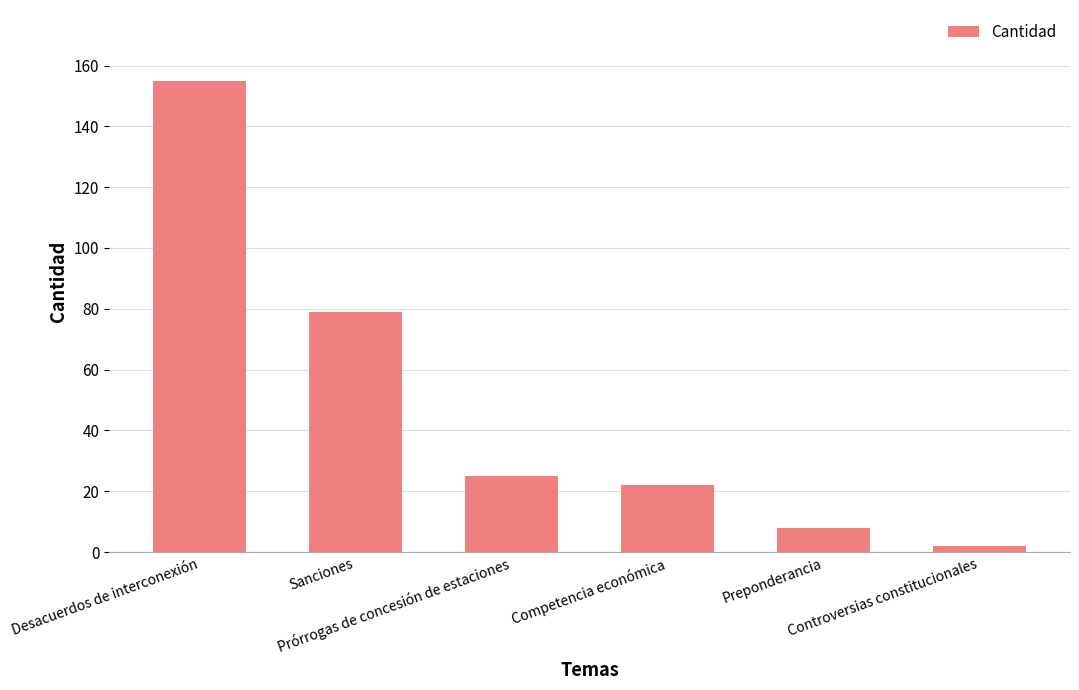

What is the difference between the maximum and minimum values?

153